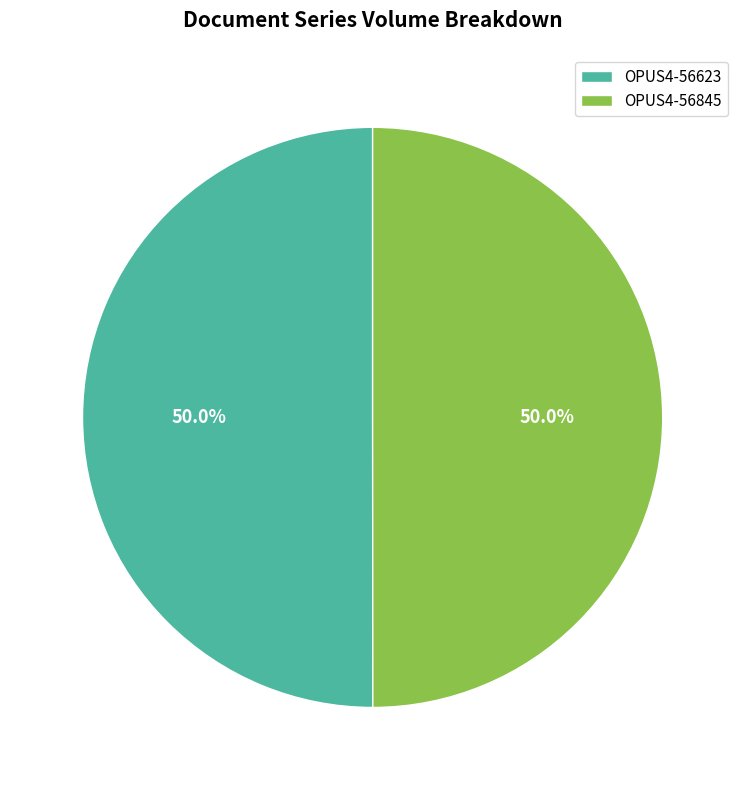

What percentage is NOT represented by OPUS4-56623?

50.0%